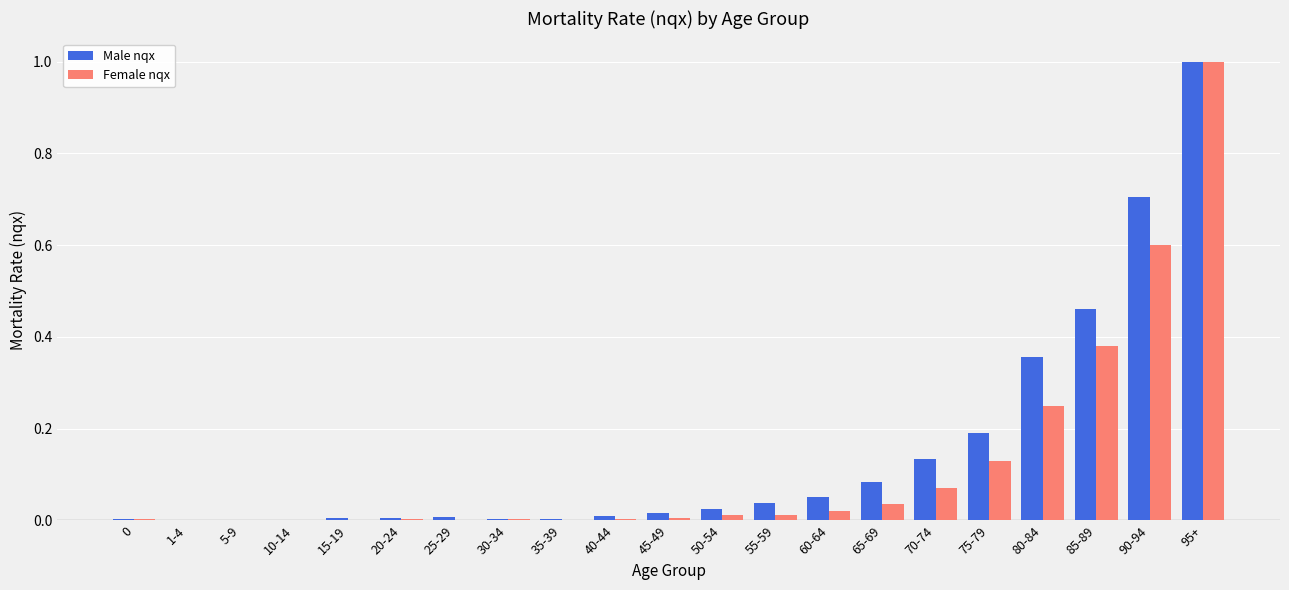

What is the sum of all Female nqx values?

2.5